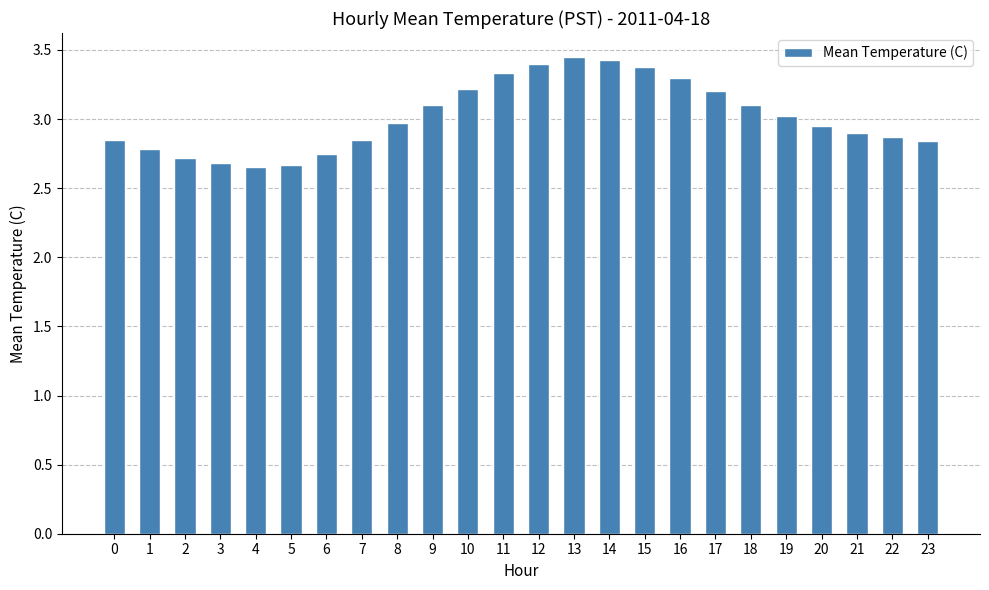

What is the difference between the values at 20 and 15?

0.4